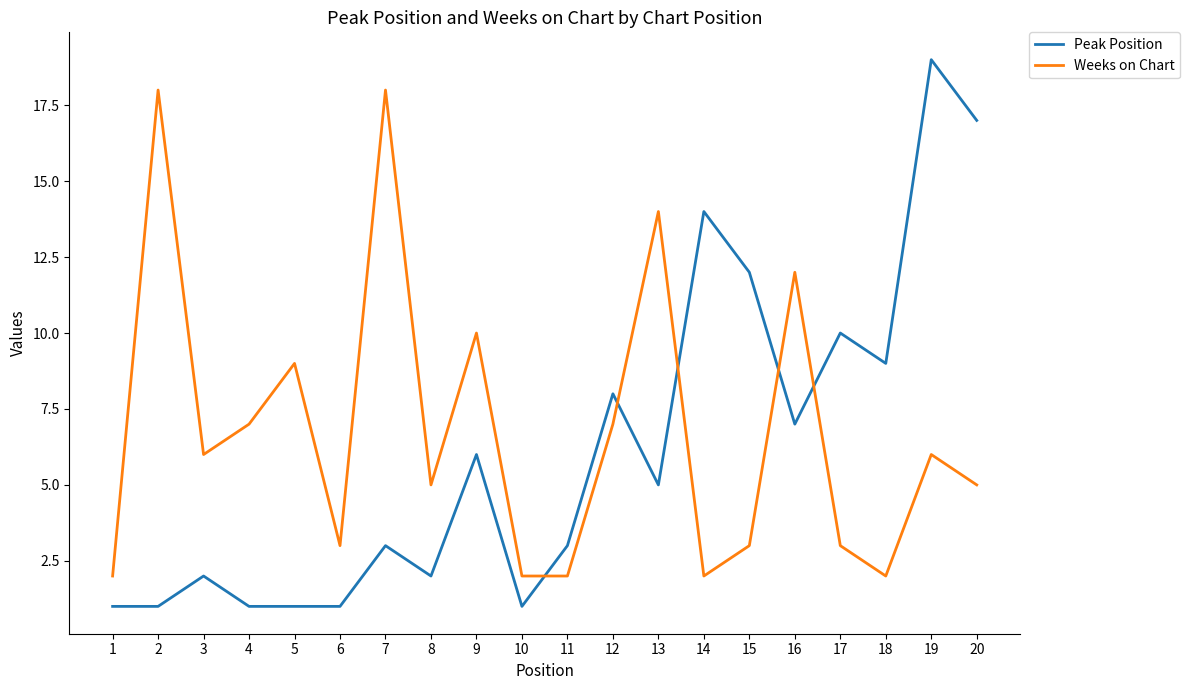

True or false: Weeks on Chart has a value of 9 at 5.

True